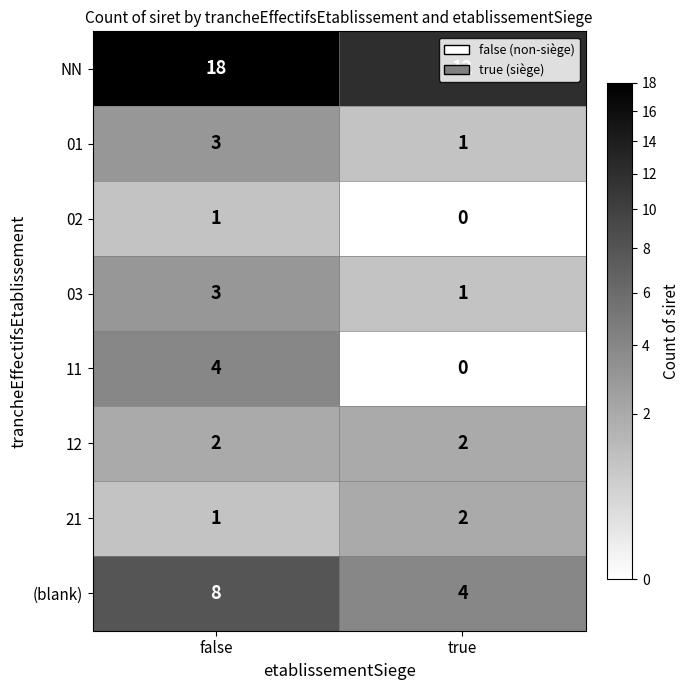

What is the difference between the highest and lowest values at true?

12